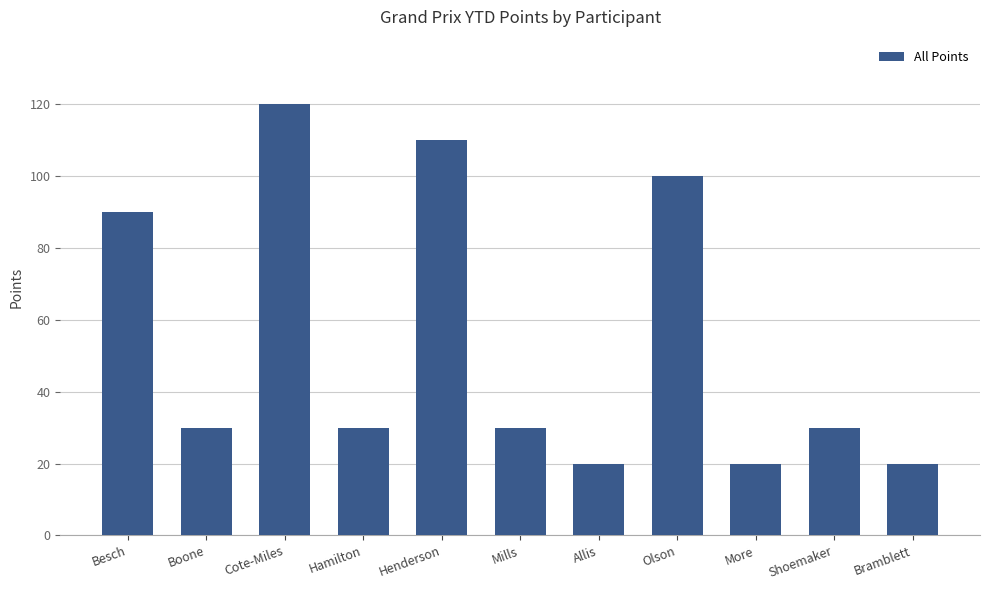

What is the label of the 3rd bar from the left?

Cote-Miles